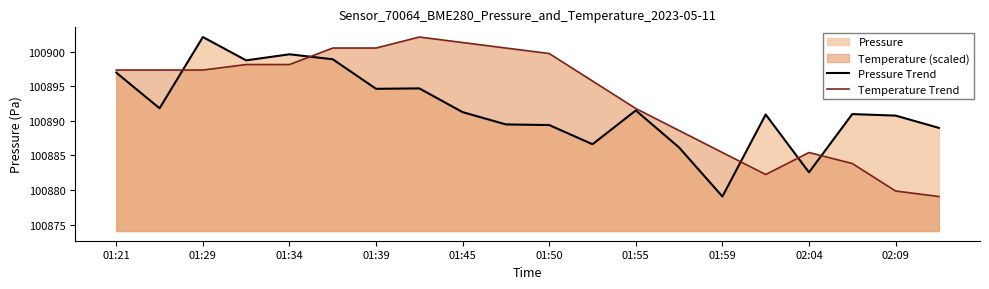

In Pressure Trend, how many points are higher than both neighbors (excluding endpoints)?

6